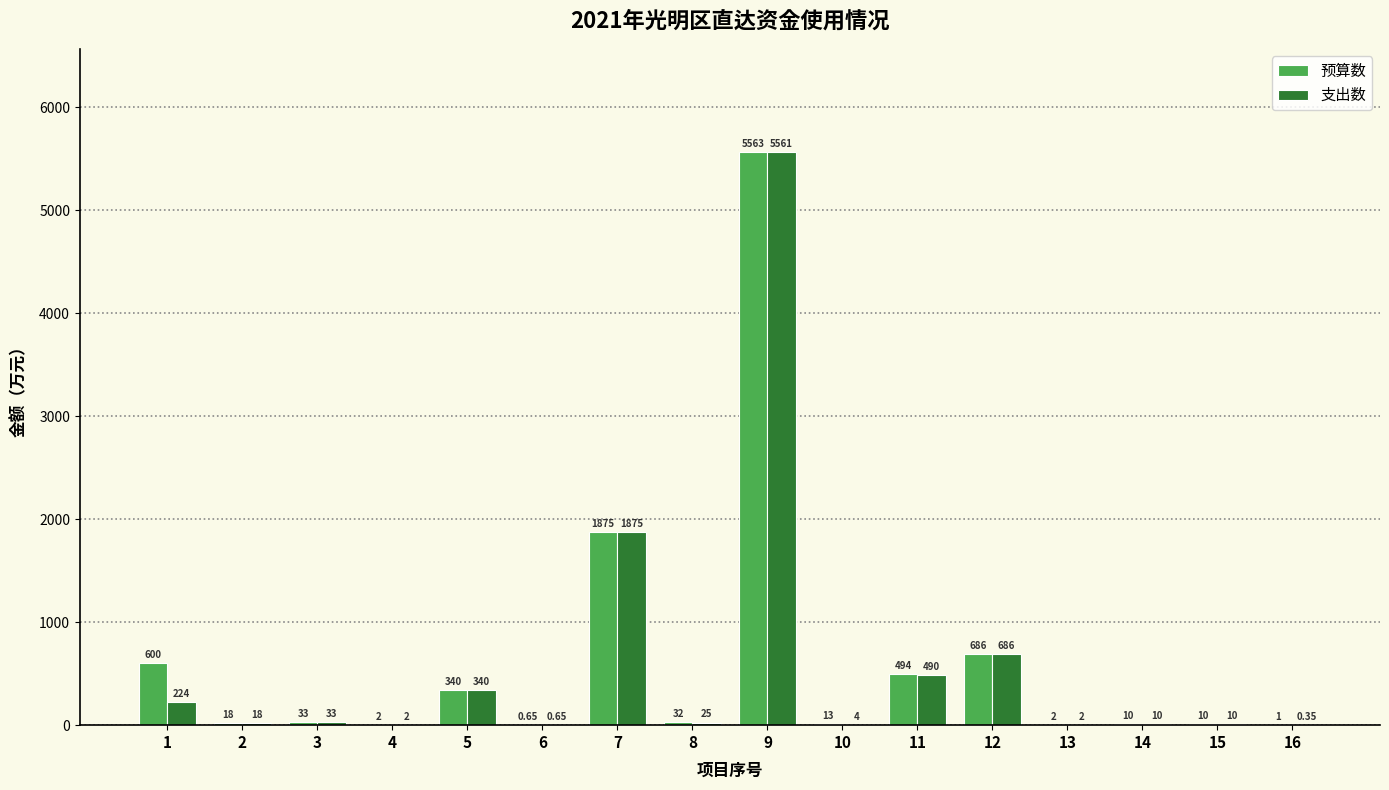

At which category is the sum across all series the highest?

9